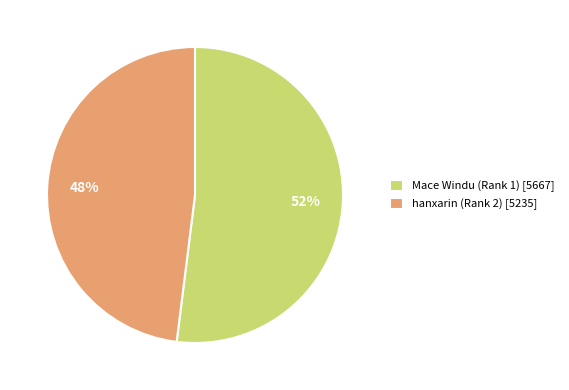

Which category has the smallest portion of the pie?

hanxarin (Rank 2)